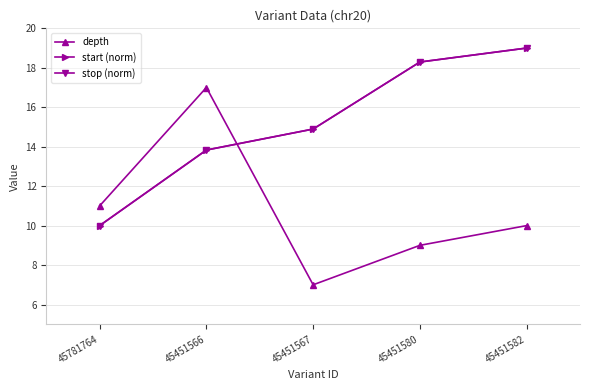

After their last crossing, which series has the higher values: depth or start (norm)?

start (norm)